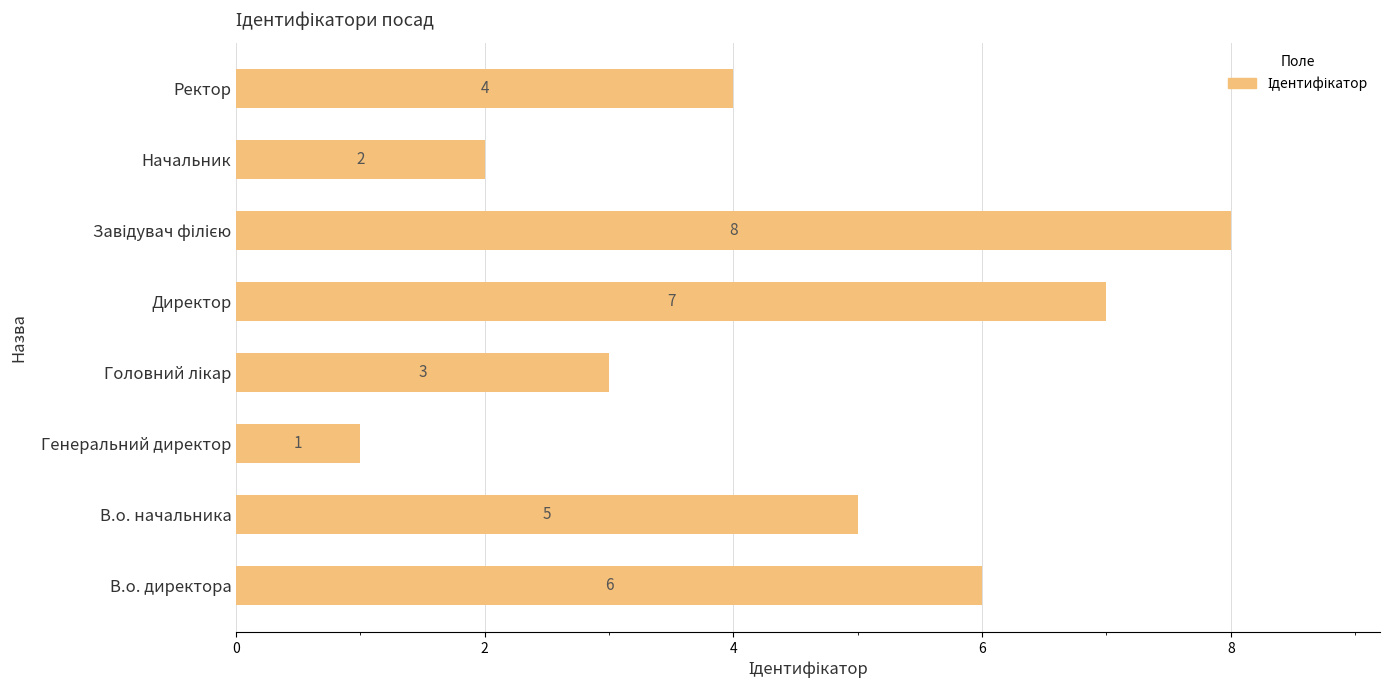

Reading bottom to top, what are all the values shown in this chart?

6	5	1	3	7	8	2	4